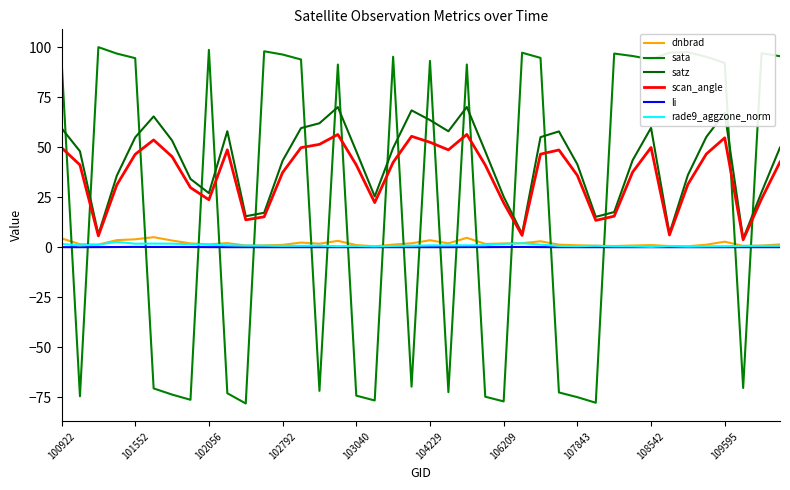

Which series has the largest range (max minus min)?

sata